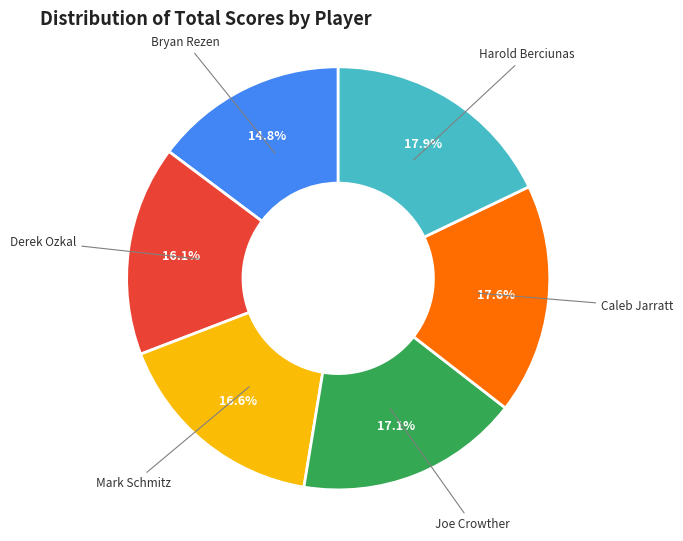

What percentage do Caleb Jarratt and Derek Ozkal together represent?

33.7%